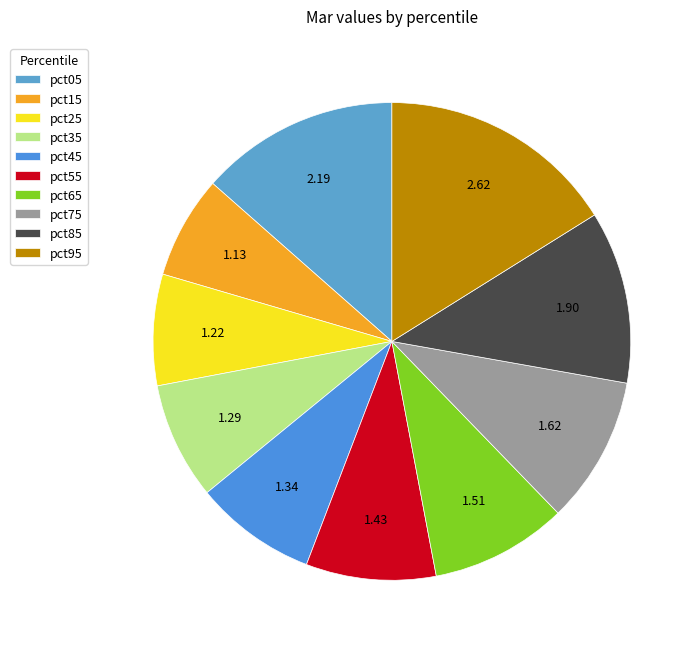

What is the smallest slice in the pie chart?

pct15